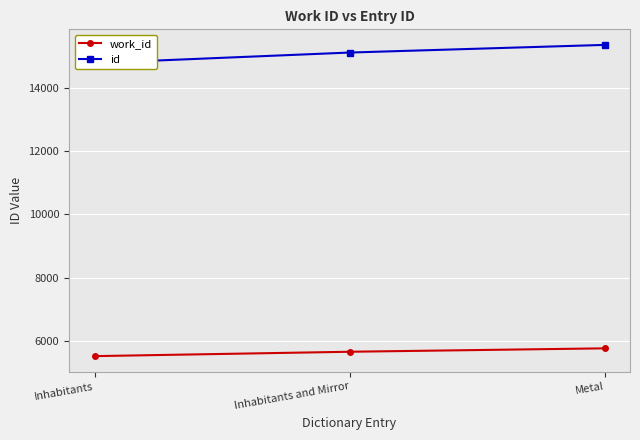

How many distinct data groups are displayed?

2